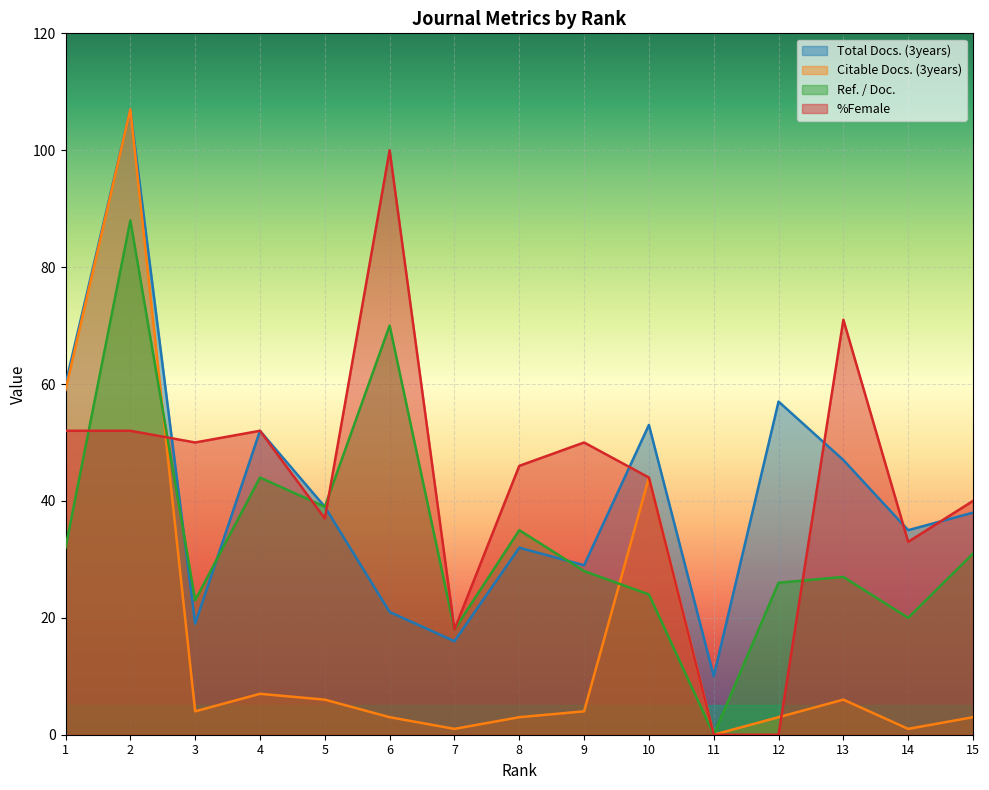

At 1, list the series in order from largest to smallest.

Total Docs. (3years), Citable Docs. (3years), %Female, Ref. / Doc.